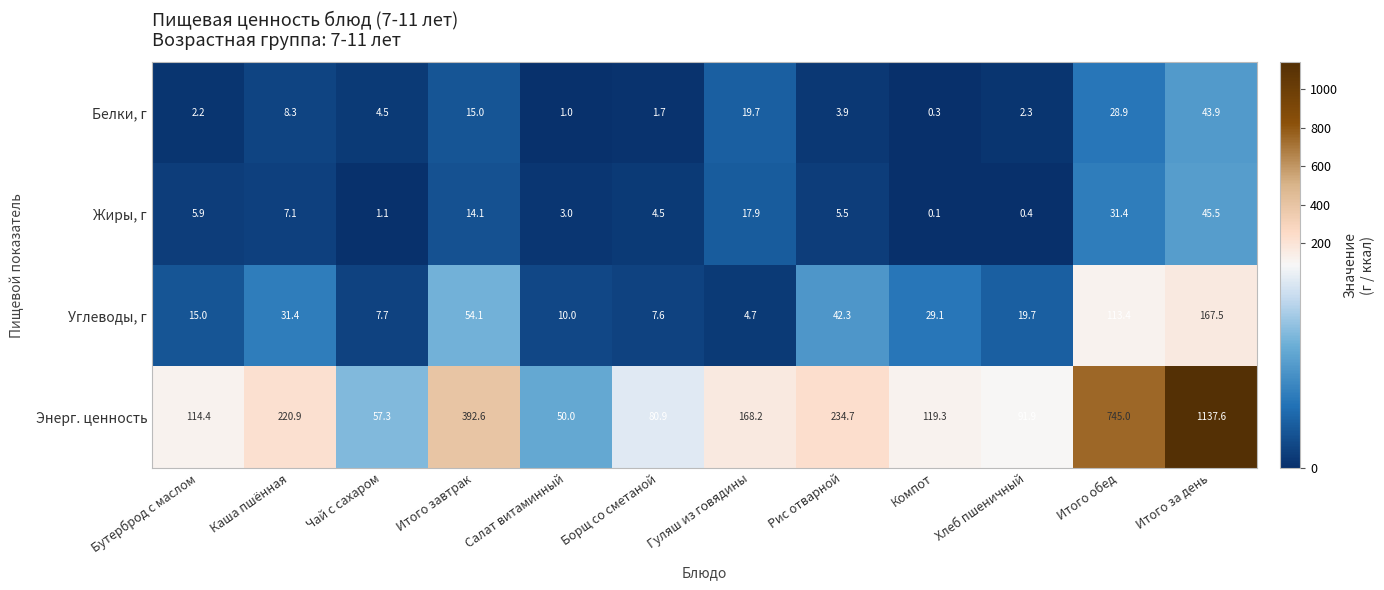

Which series has the largest range (max minus min)?

Энерг. ценность